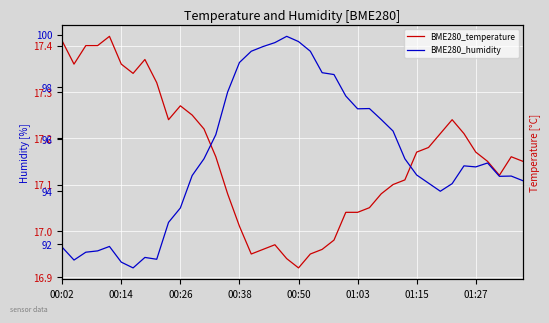

How many lines are shown in the chart?

2